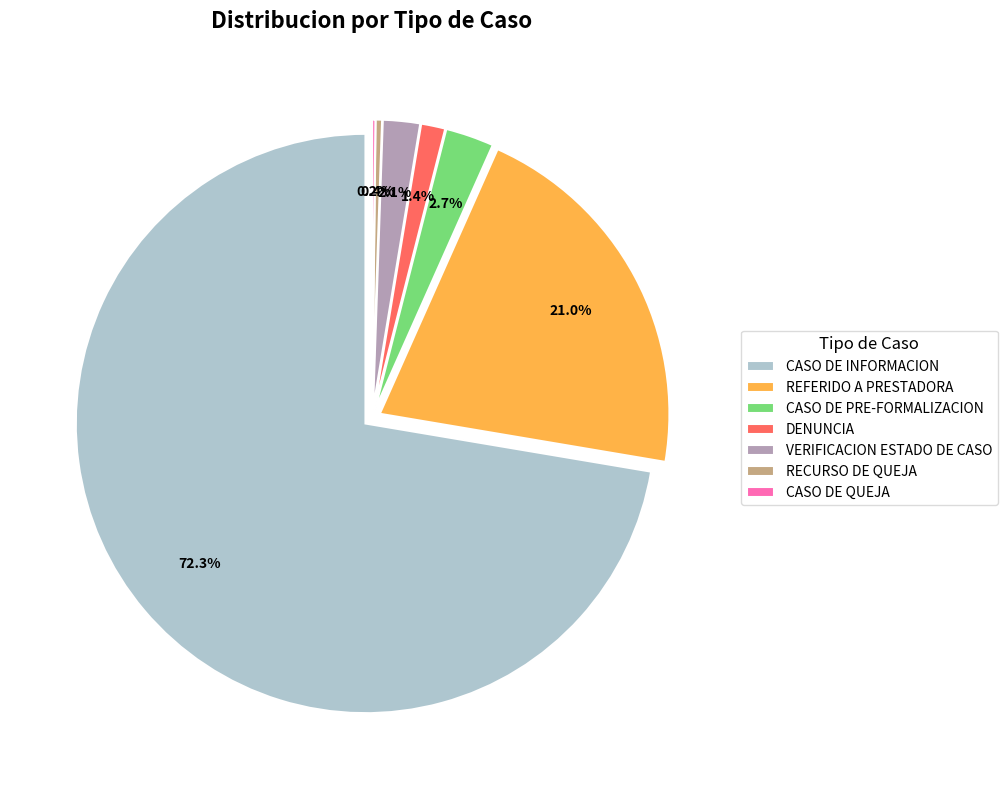

To the nearest percent, what is the difference between the CASO DE PRE-FORMALIZACION and CASO DE INFORMACION slice percentages?

70%